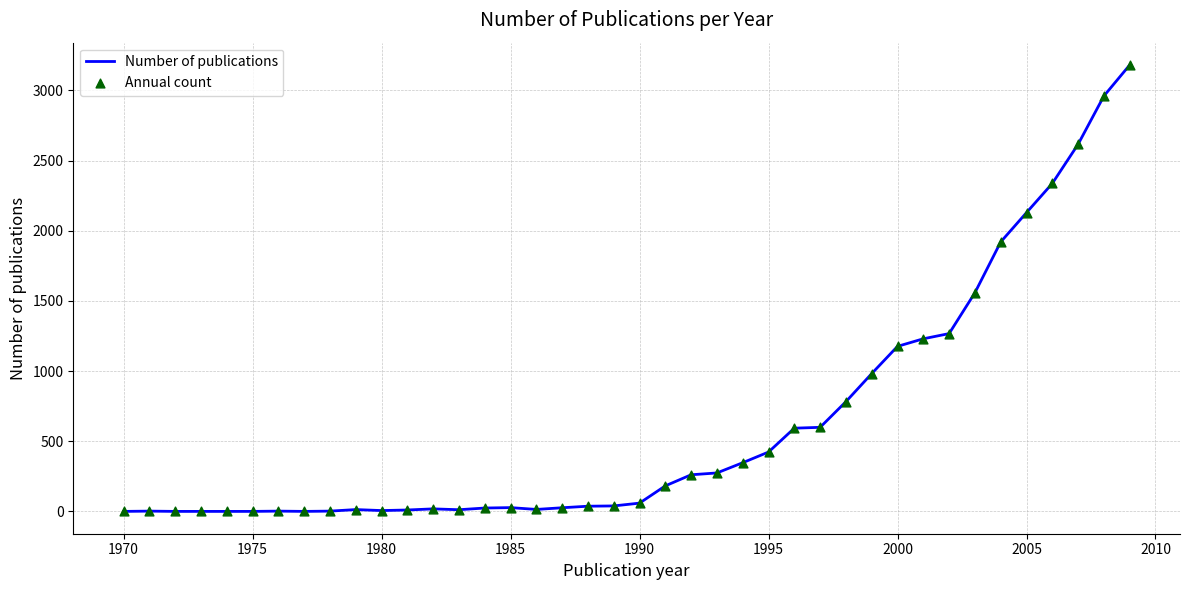

What is the greatest value displayed?

3181